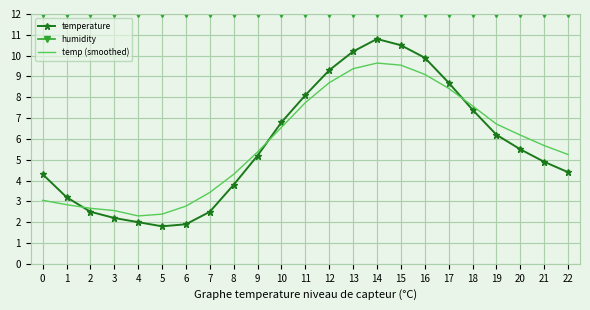

What is the maximum value for temperature?

10.8